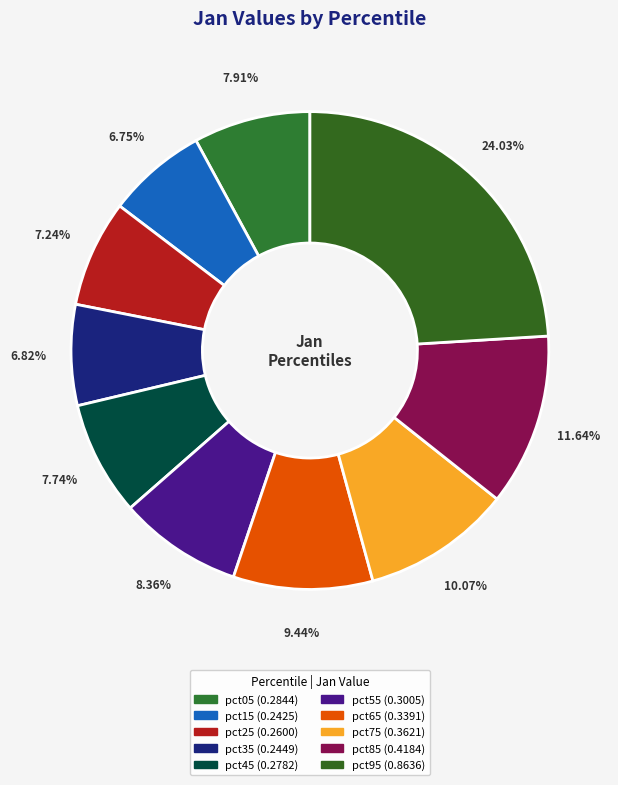

True or false: pct85 accounts for 12% of the total.

True